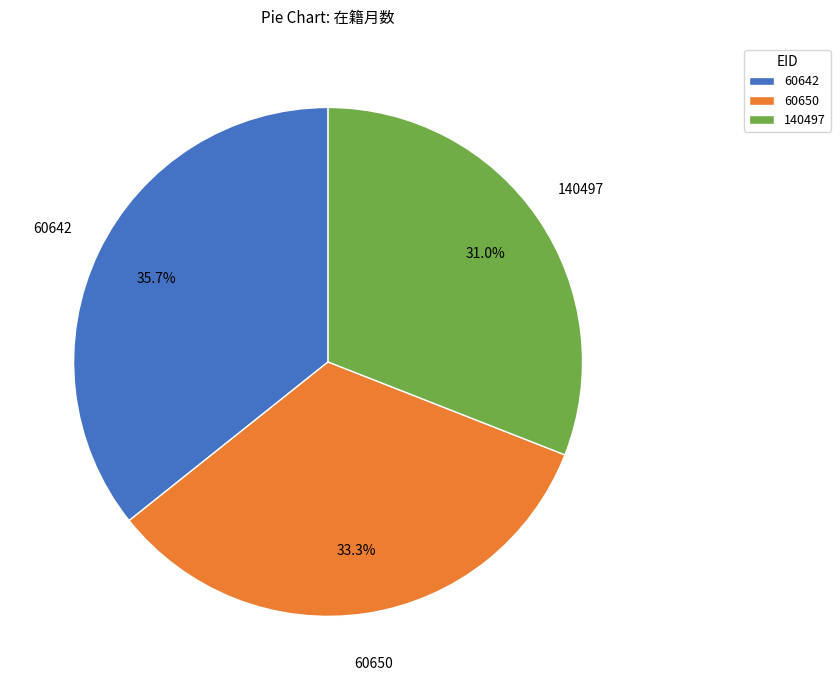

To the nearest percent, what is the combined percentage of 60642 and 140497?

67%